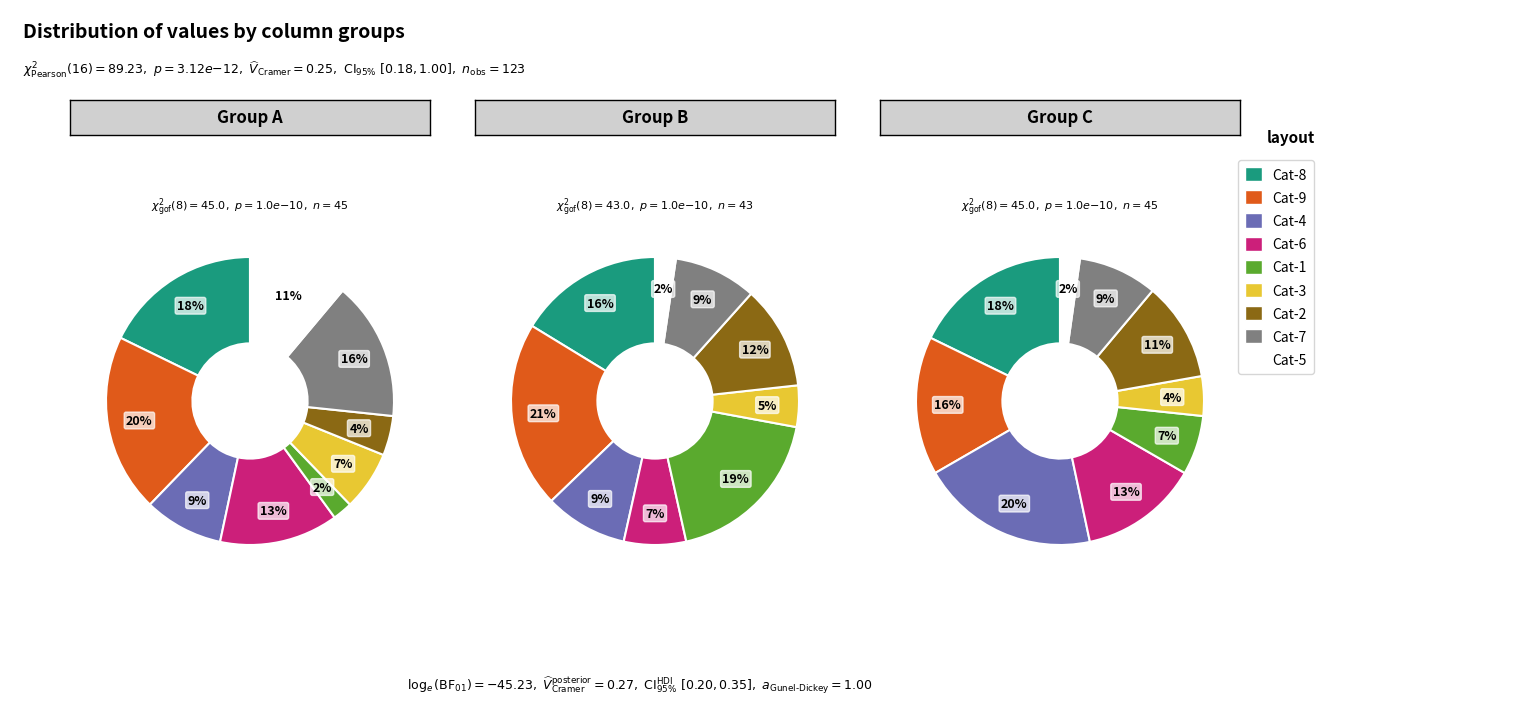

Does any single category account for the majority?

No